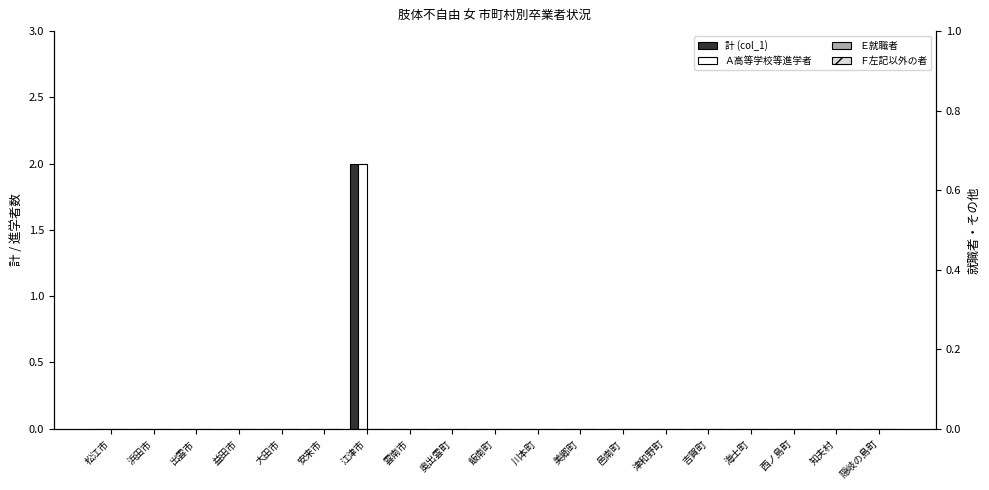

Between 川本町 and 知夫村, which is larger?

川本町